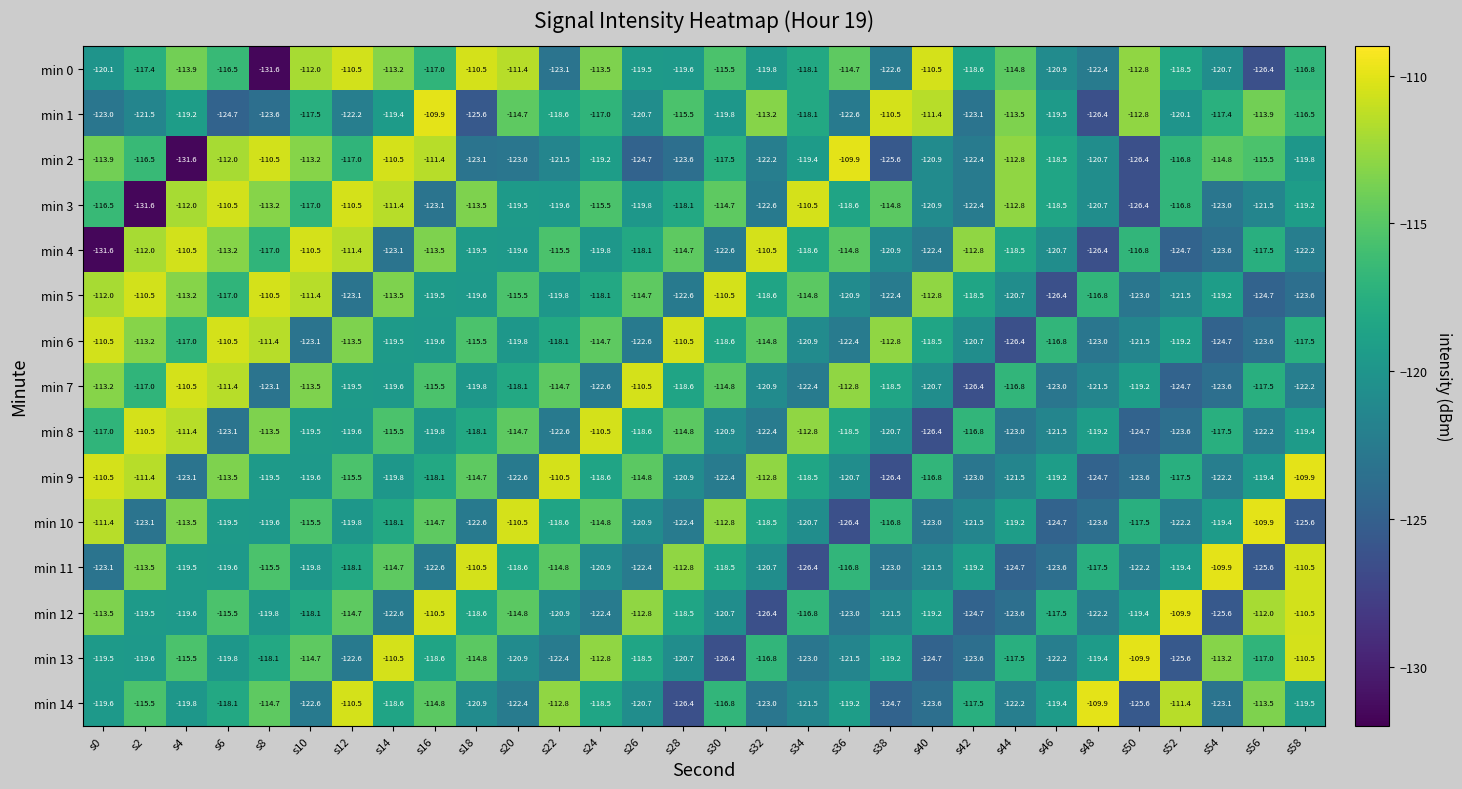

At which category is the sum across all series the highest?

s6